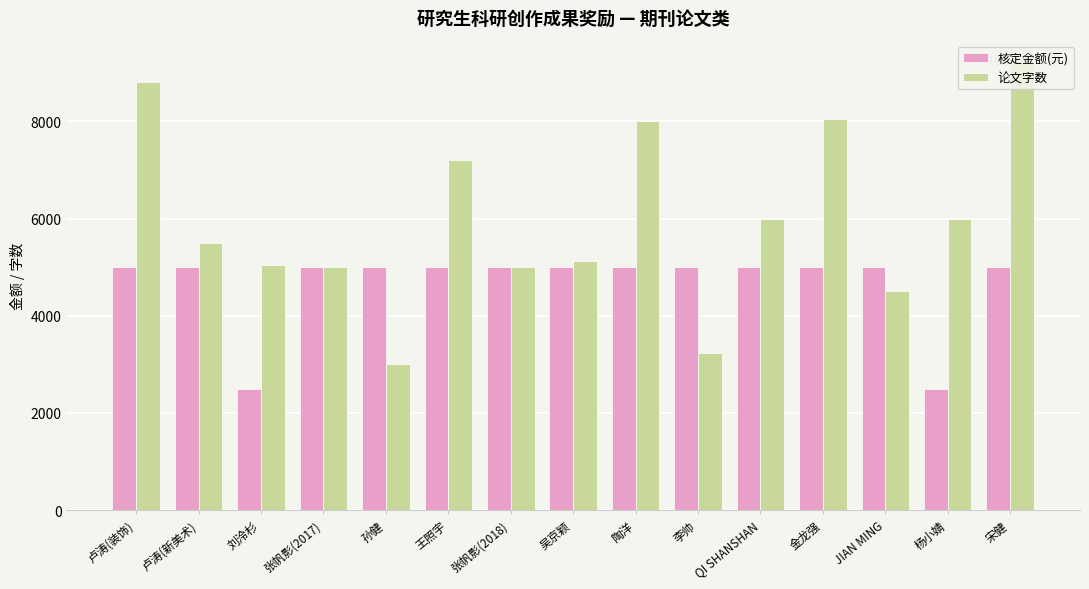

What is the sum of all 论文字数 values?

89655